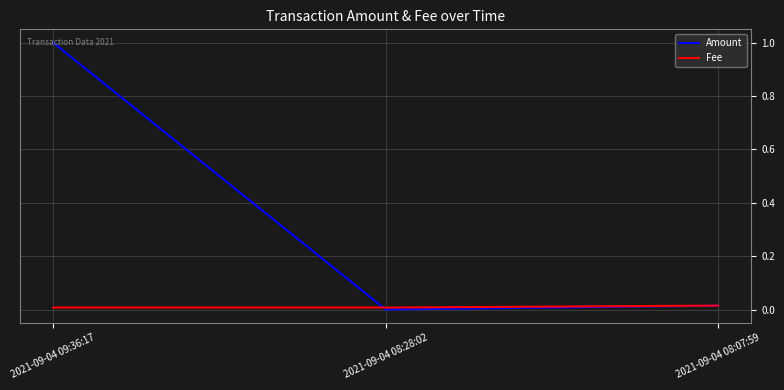

Is the value of Fee at 2021-09-04 08:28:02 greater than the value of Amount at 2021-09-04 09:36:17?

No